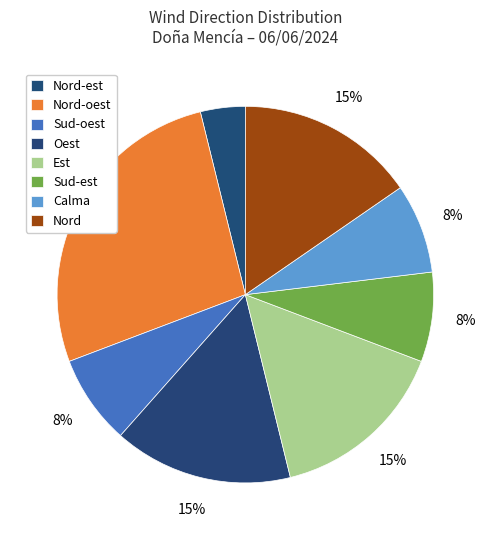

What percentage is the Calma slice, to the nearest percent?

8%